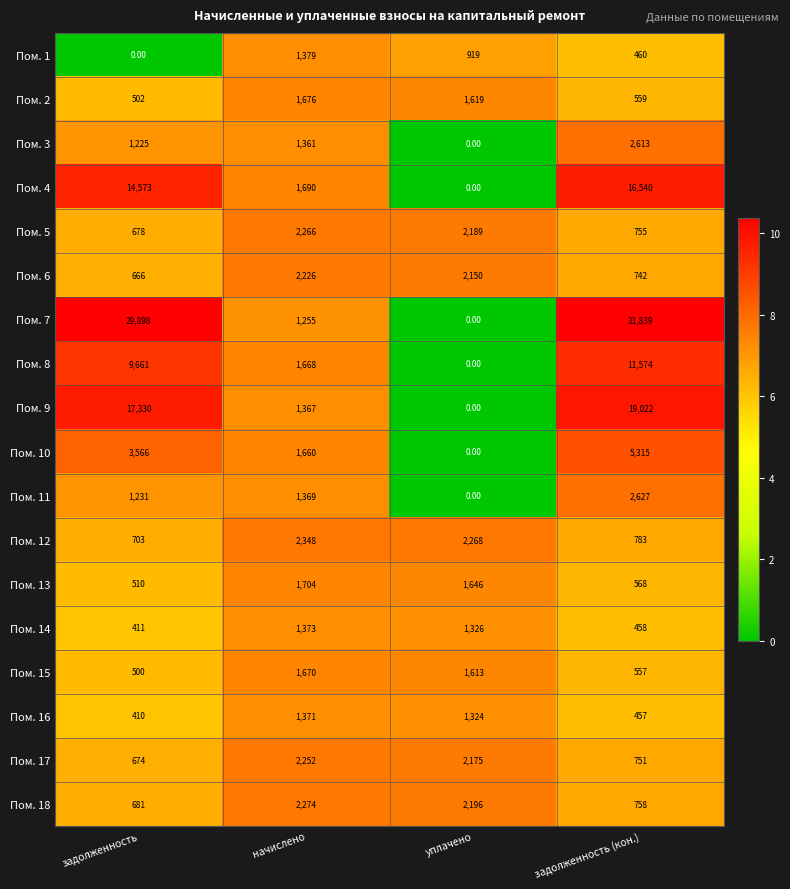

What is the total value across all series at задолженность?

83219